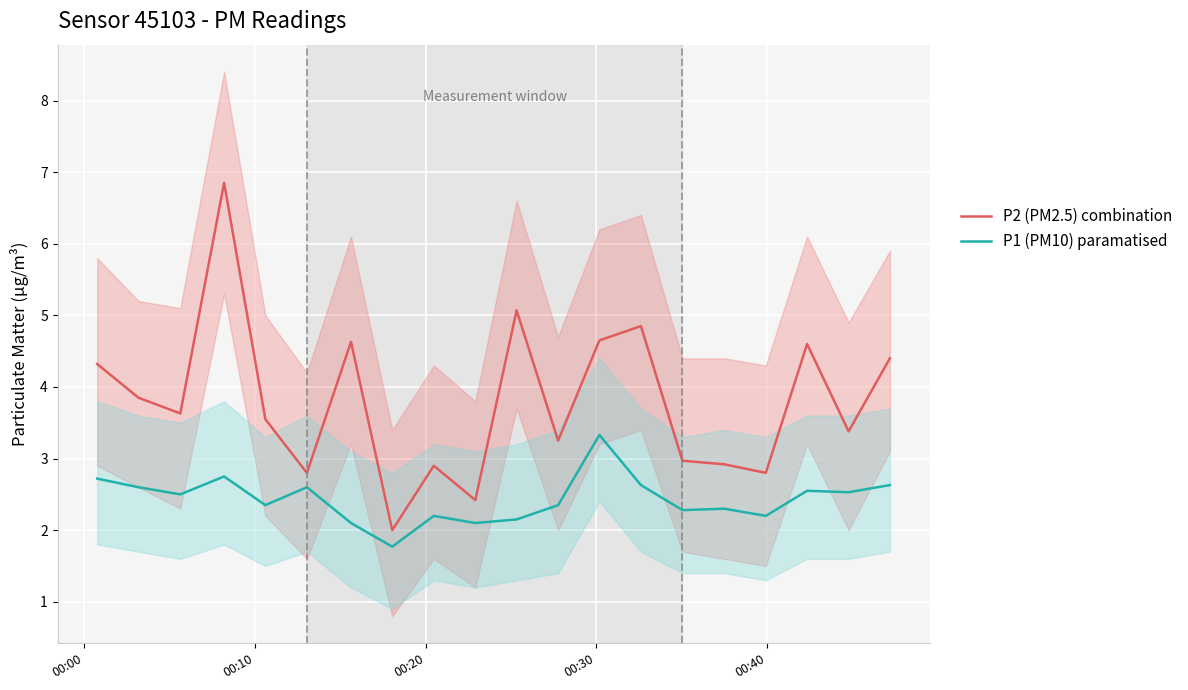

True or false: P1 (PM10) paramatised and P2 (PM2.5) combination cross at least once.

False